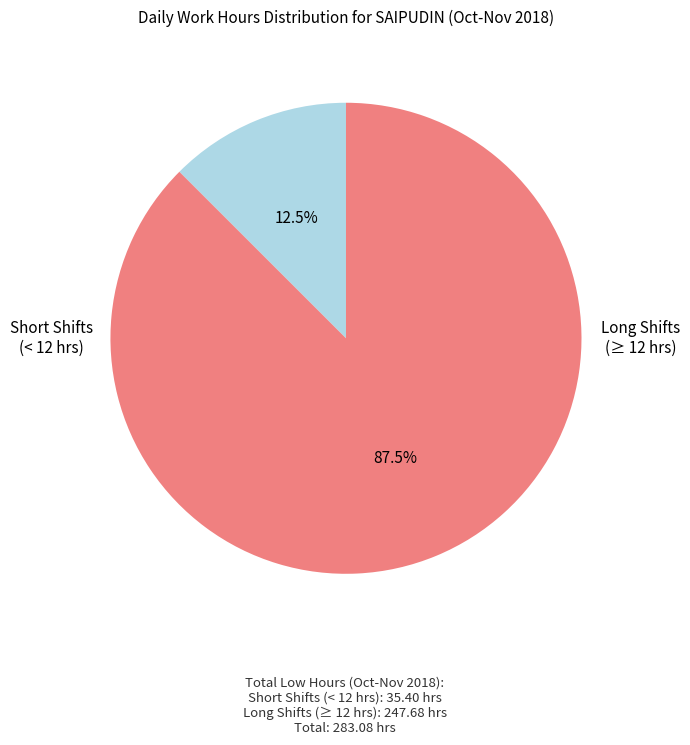

Is there any slice that represents more than half of the pie?

Yes